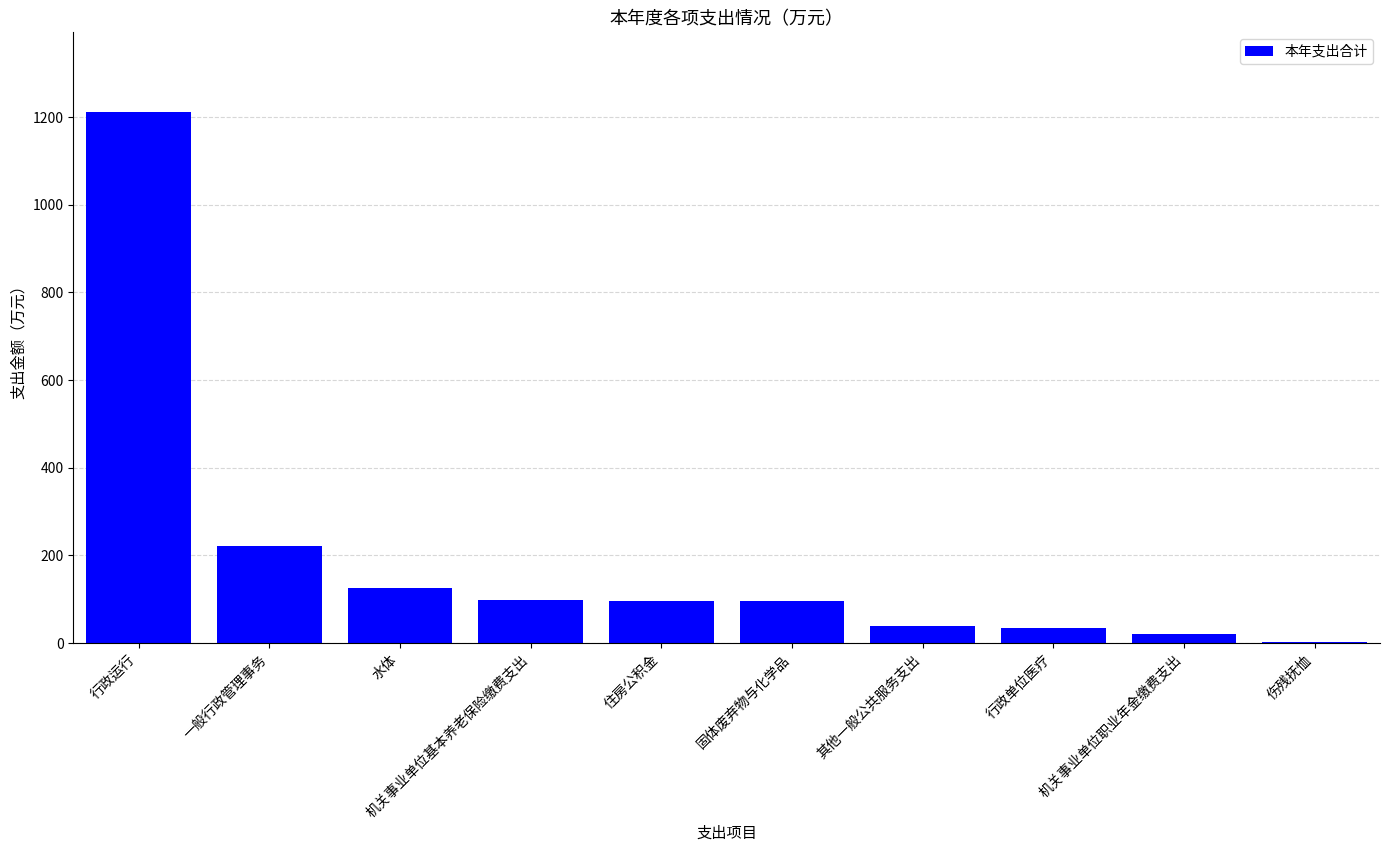

Where is the data nearest to the value 607?

一般行政管理事务